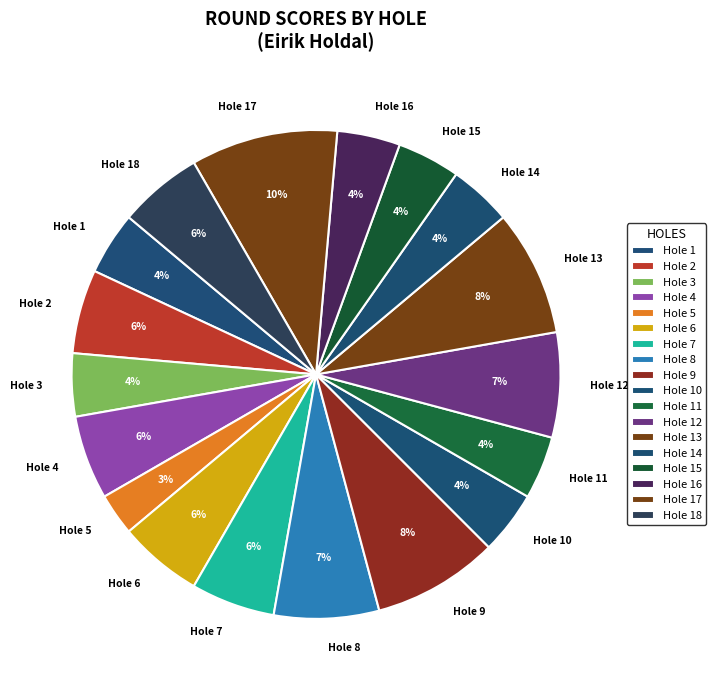

Between Hole 7 and Hole 14, which is larger?

Hole 7